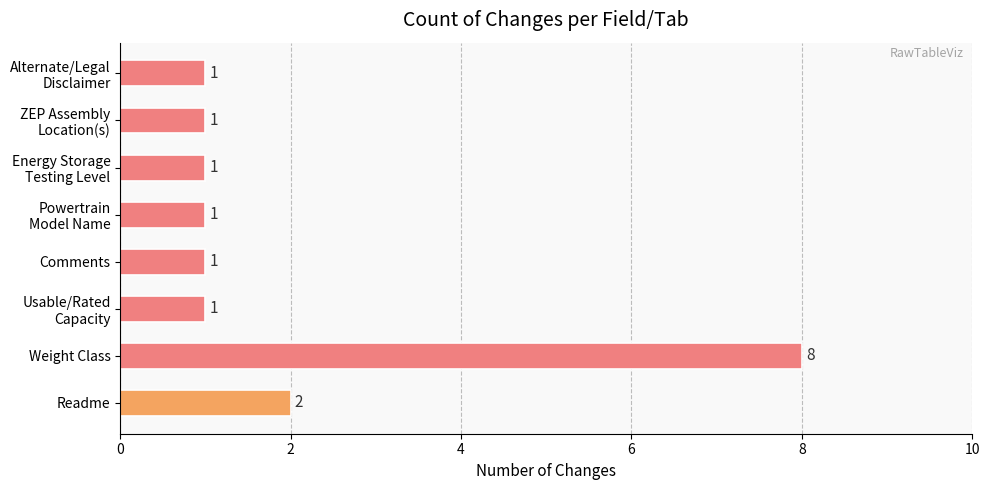

Which label corresponds to the largest value in the chart?

Weight Class